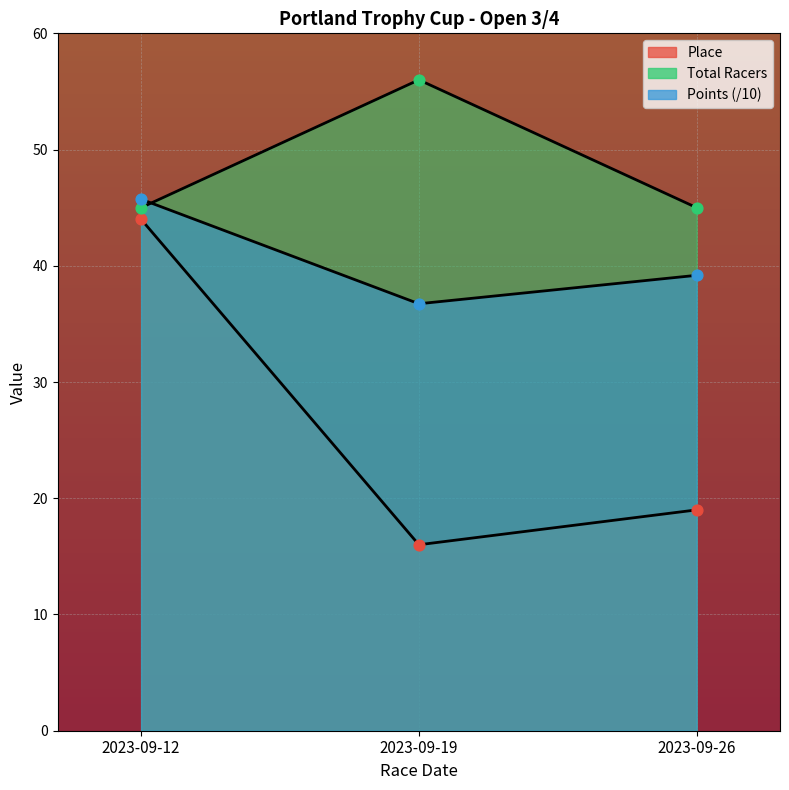

What are all the series names shown in the legend?

Place, Total Racers, Points